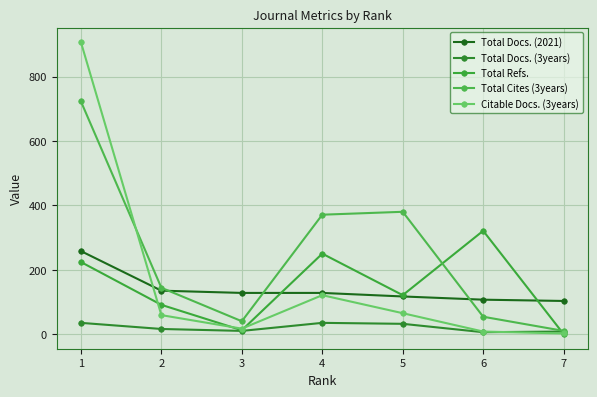

True or false: Citable Docs. (3years) and Total Cites (3years) cross at least once.

True